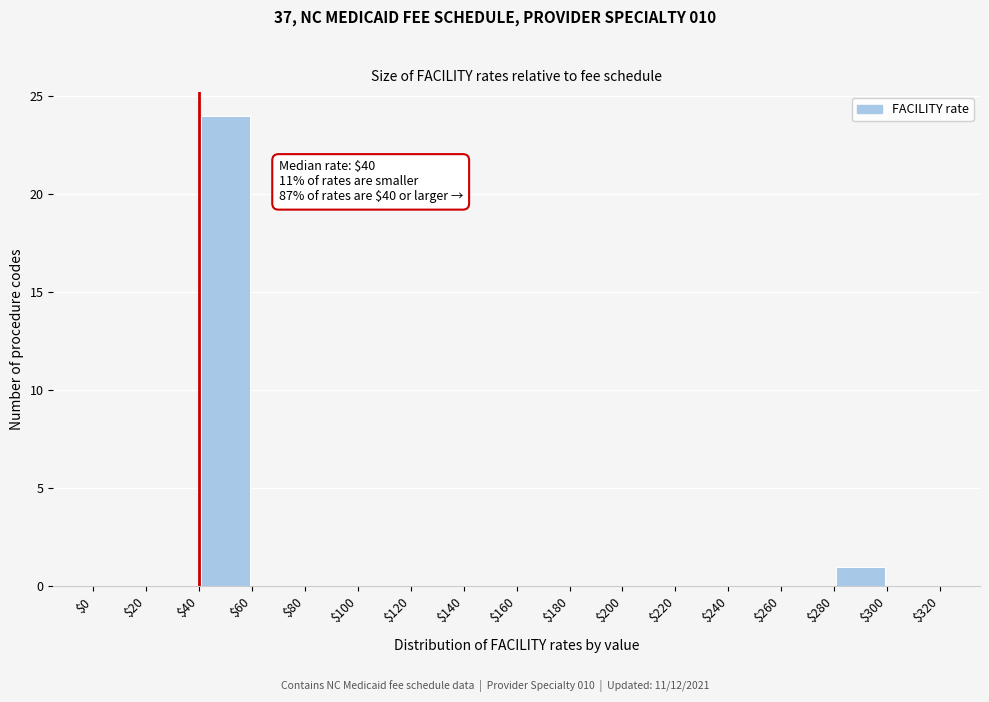

Which range on the x-axis has the tallest bar?

$40 to $60